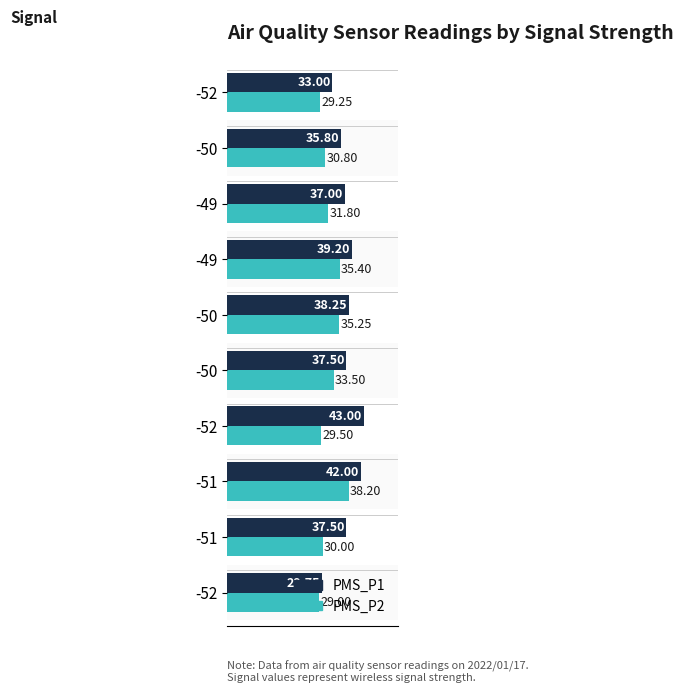

What is the sum of all PMS_P2 values?

322.7